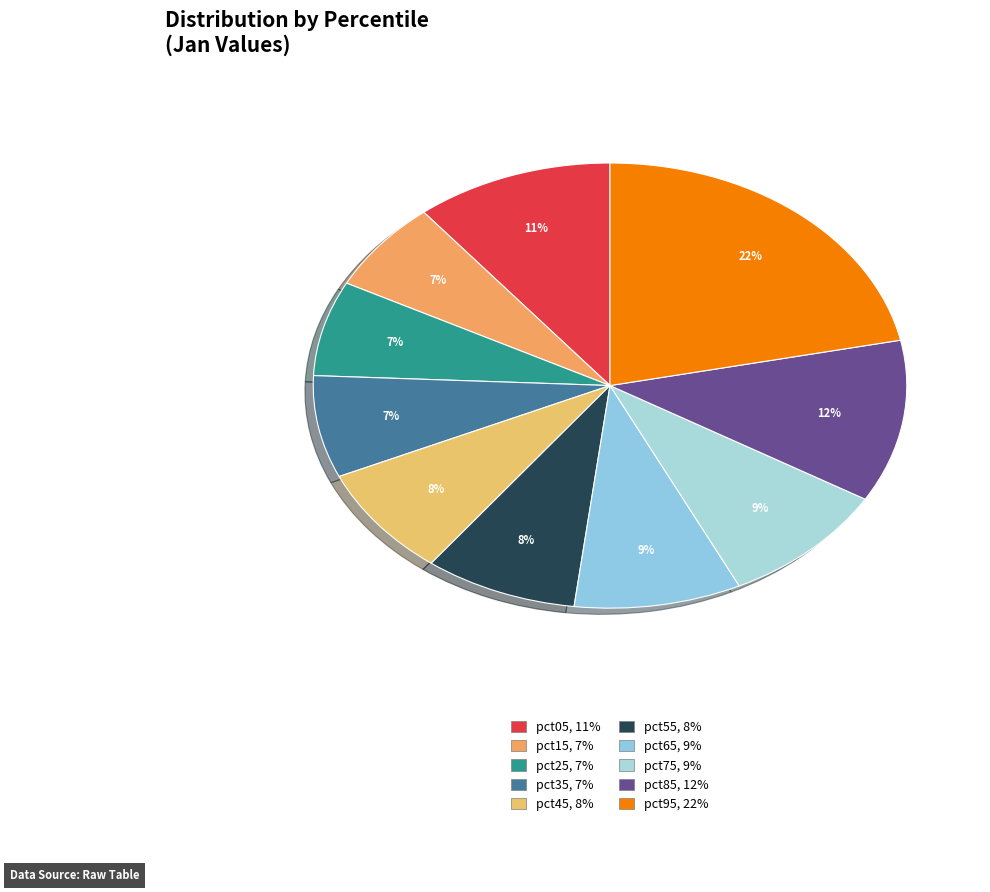

To the nearest percent, what is the combined percentage of pct75 and pct85?

21%